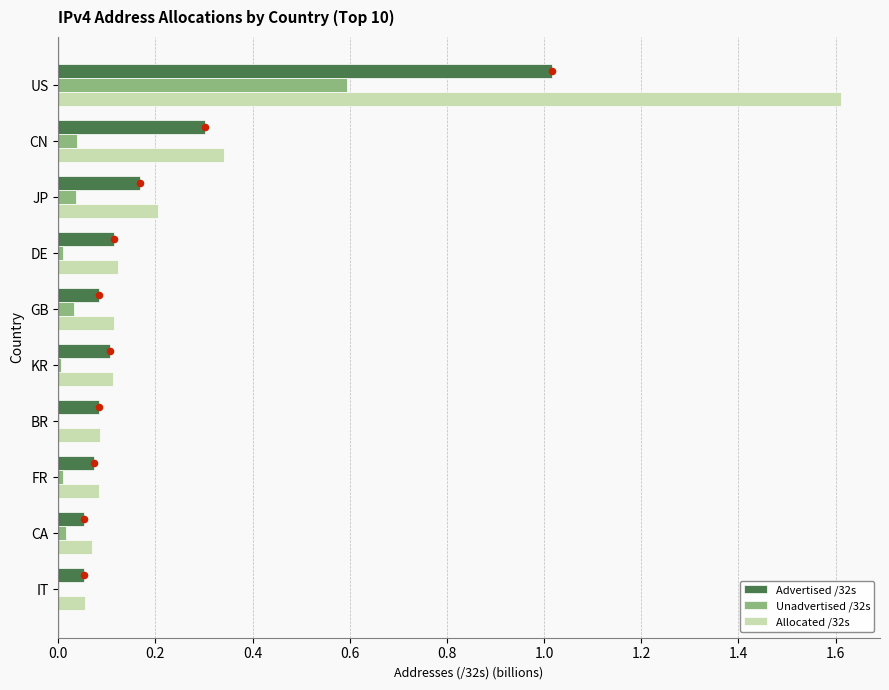

Which series reaches the maximum Y coordinate?

Allocated /32s